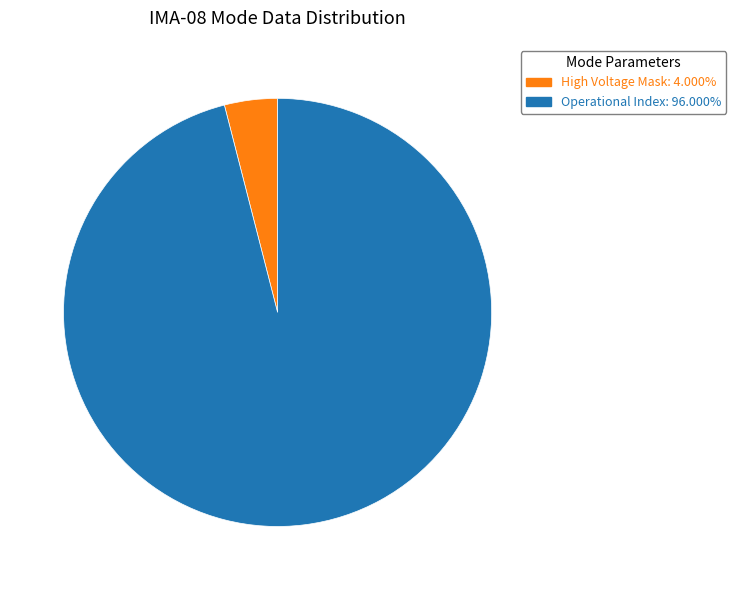

Count the number of slices in the pie.

2